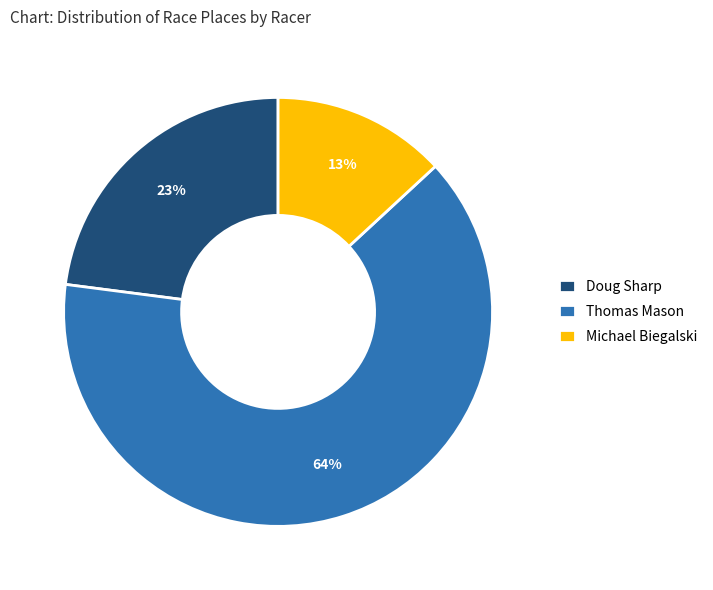

Is it true that Doug Sharp is 13% of the pie?

False